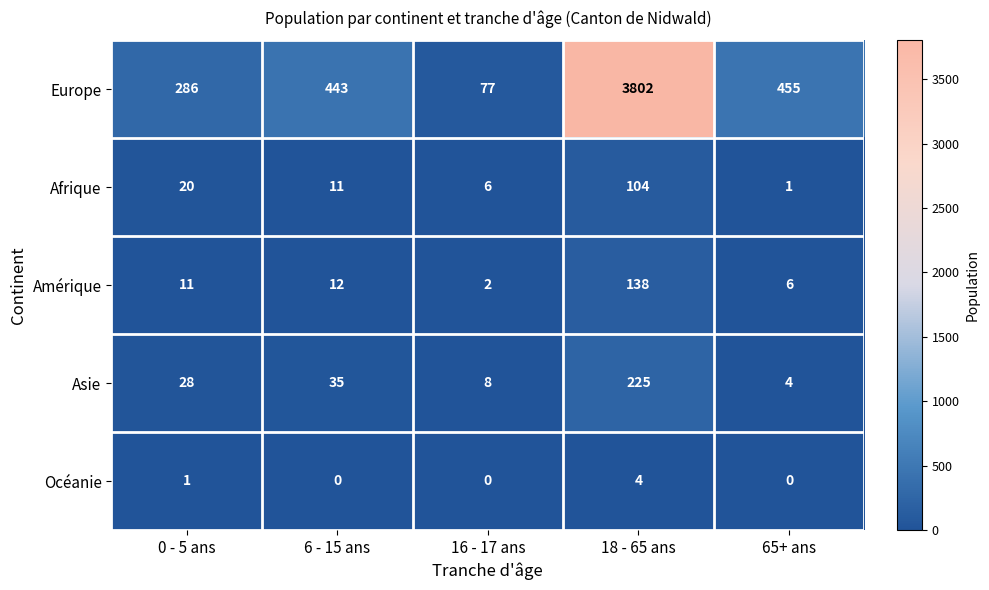

What is the difference between the second highest and second lowest values in the Amérique series?

6